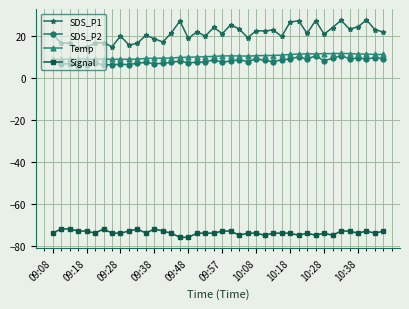

True or false: SDS_P1 has more than 1 interior local peaks.

True